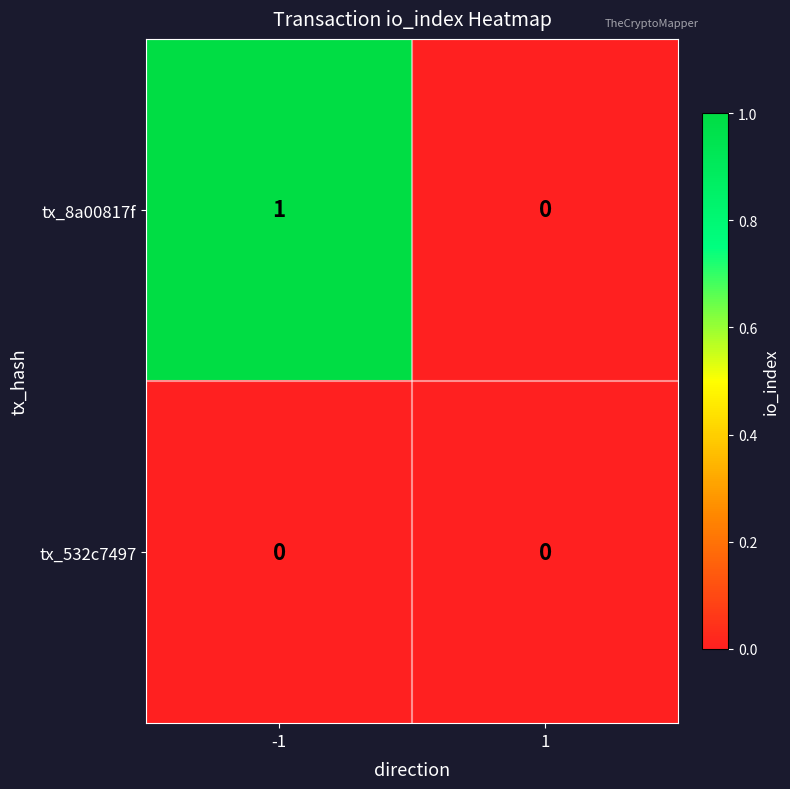

Which series changed the most between -1 and 1?

tx_8a00817f